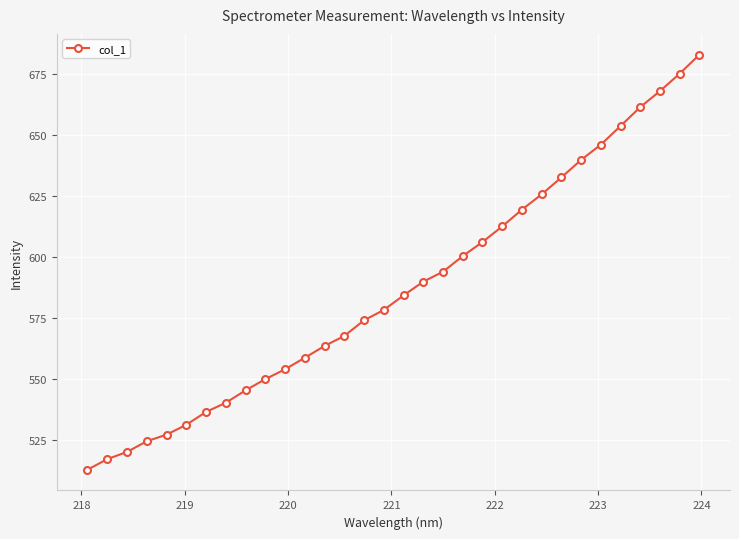

What is the value of the 7th point from the left?

536.6